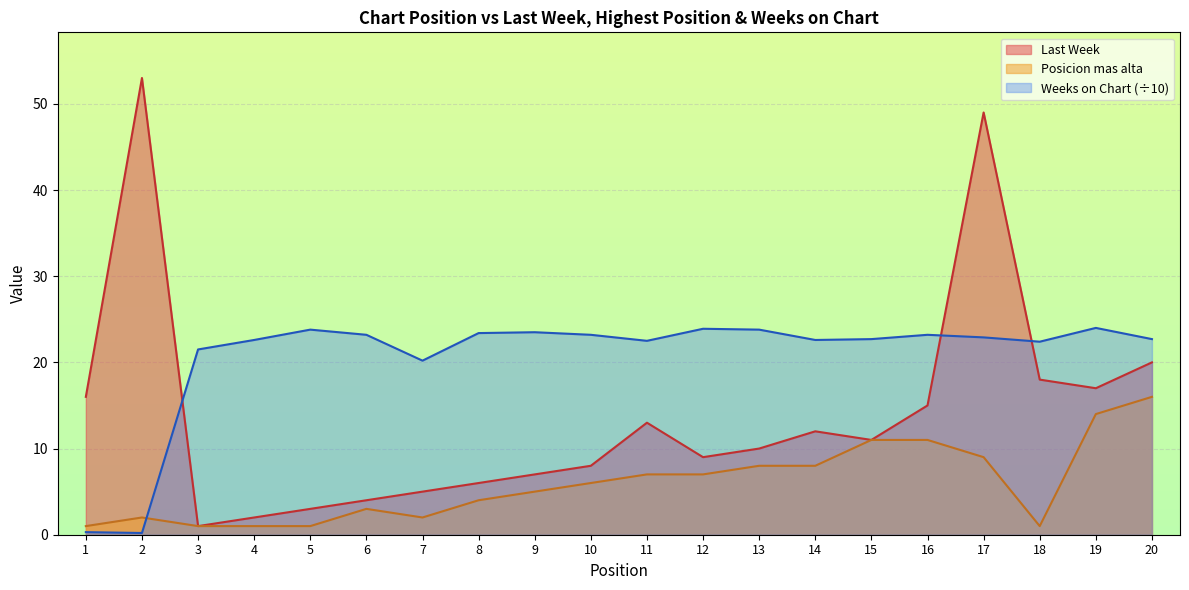

What is the sum of the Weeks on Chart values at 13 and 3?

45.3